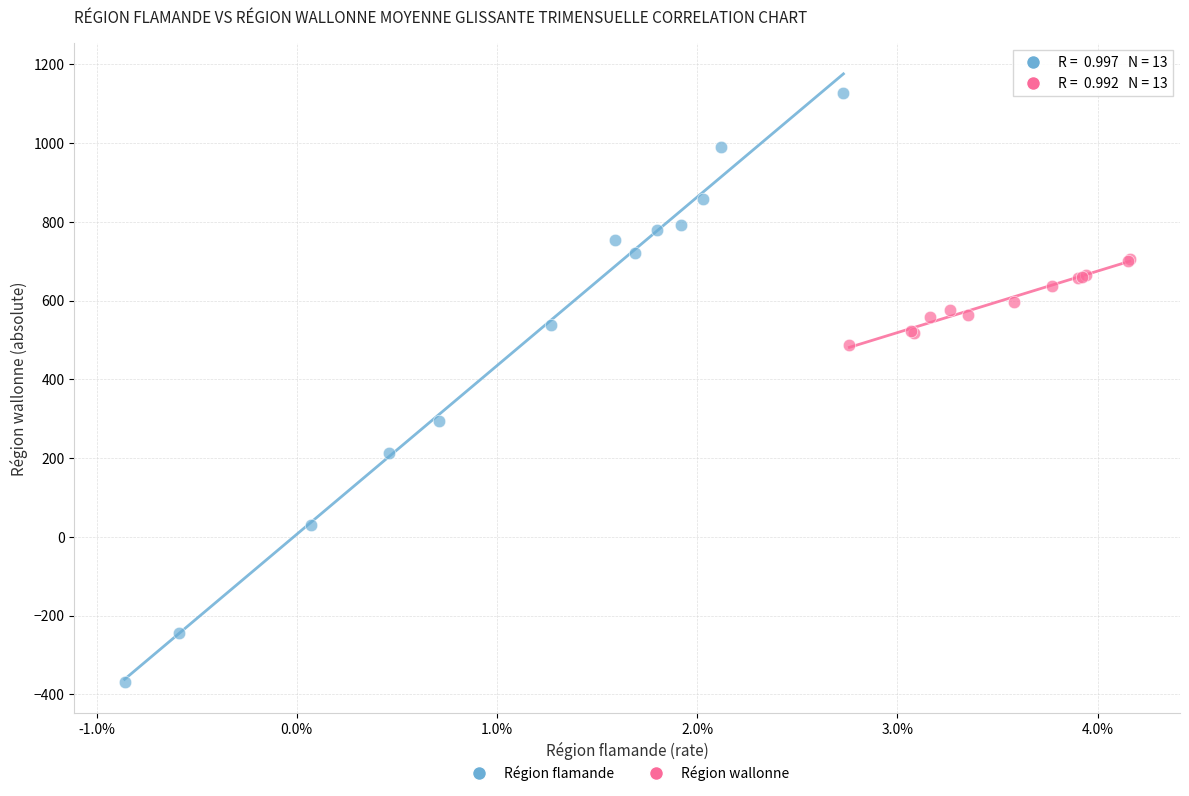

Which series has the largest Y range (max minus min)?

Région flamande